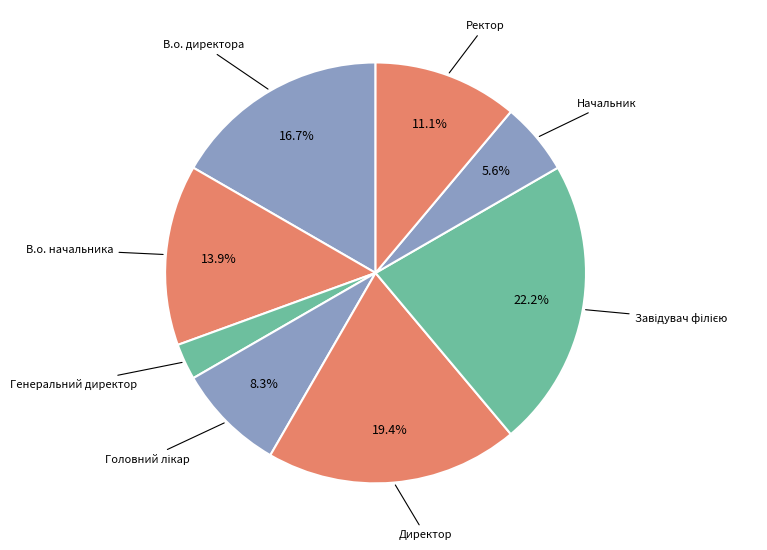

How much of the chart is everything except Ректор?

88.9%